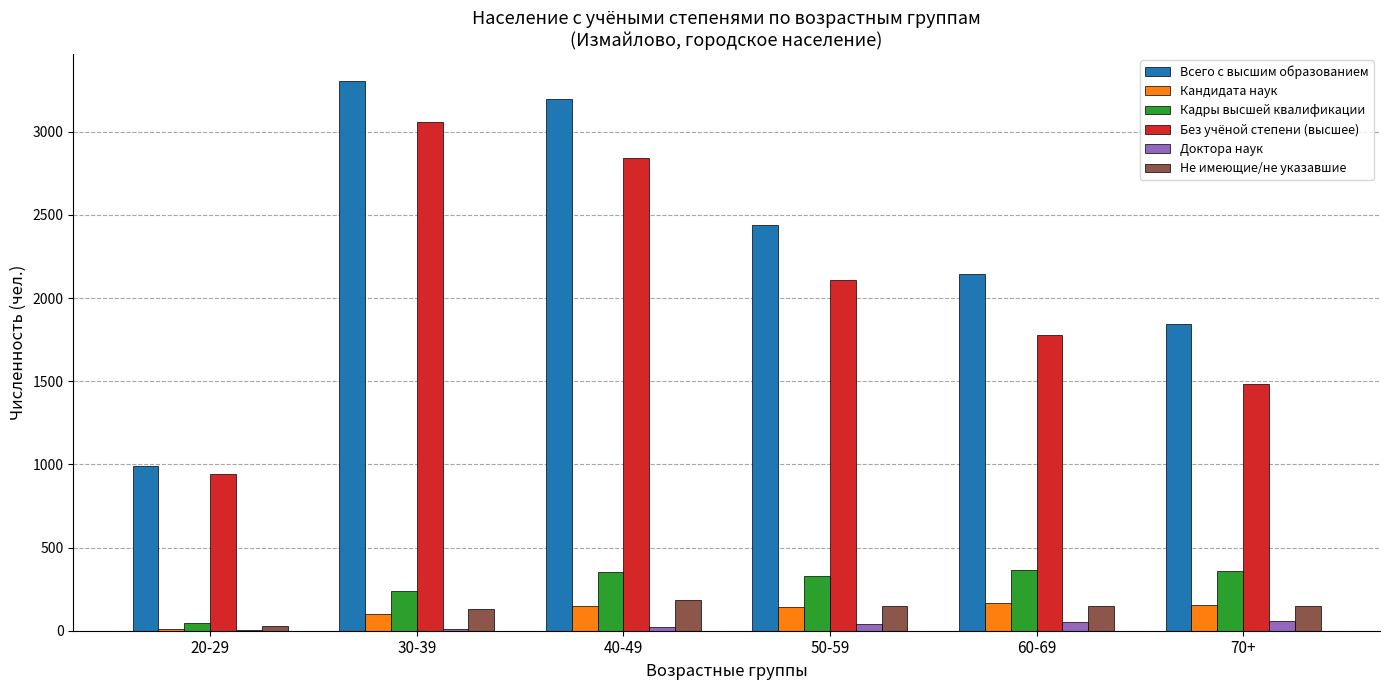

What is the maximum value for Кадры высшей квалификации?

368